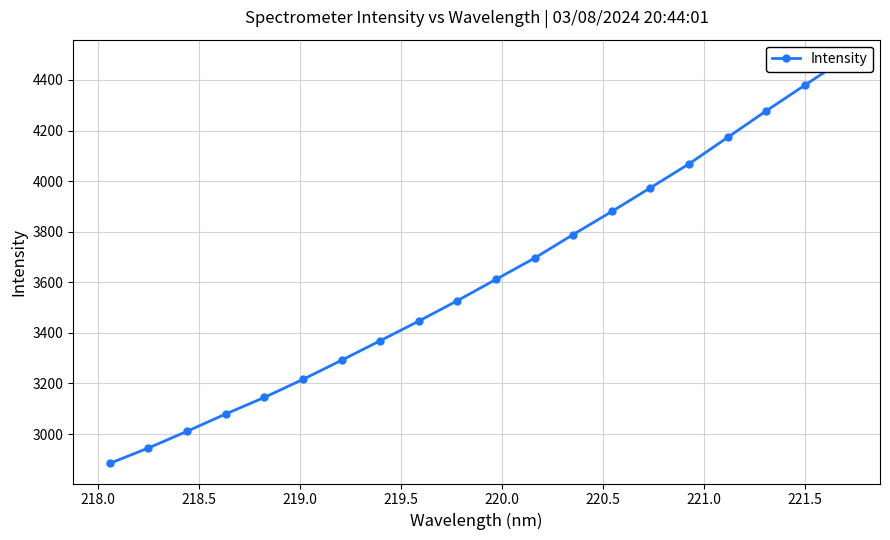

Reading left to right, what are all the values shown in this chart?

2884.1	2944.8	3010.8	3079.2	3144.7	3216.1	3291.7	3368.9	3446.6	3527.3	3611.5	3695.8	3788.9	3880.0	3973.5	4068.2	4172.8	4277.5	4379.3	4479.6